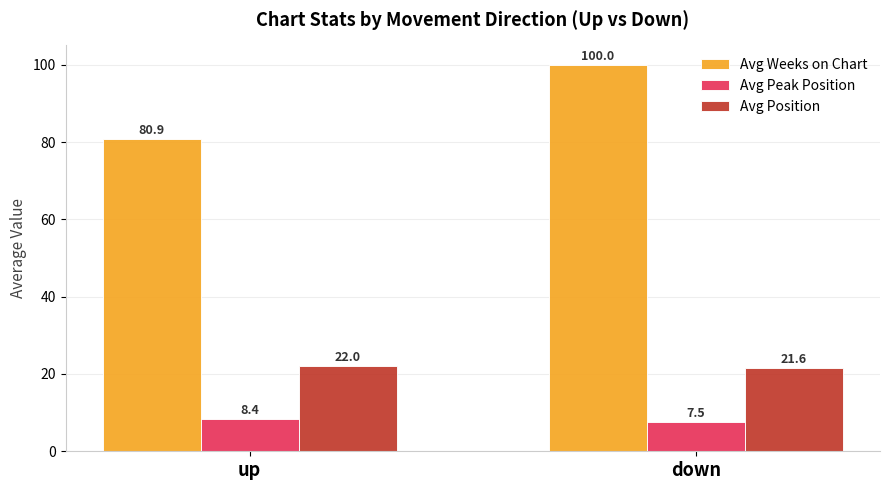

What is the difference between the Avg Peak Position values at down and up?

0.9